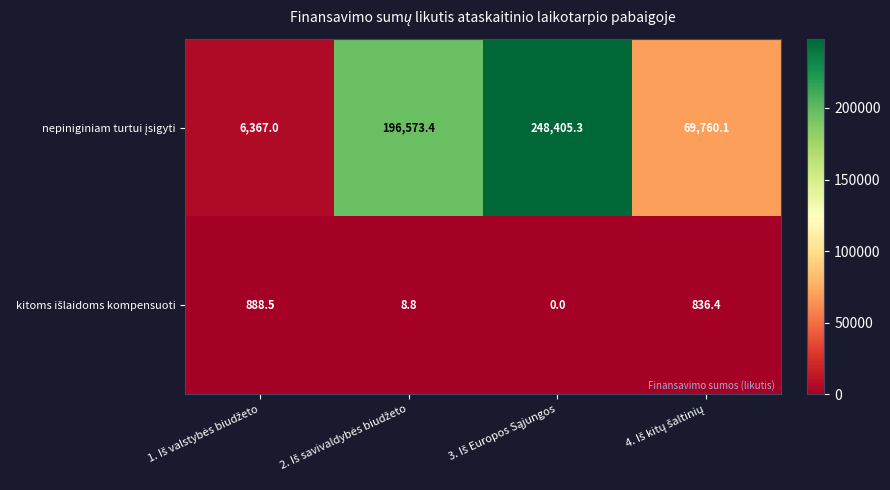

How many series are shown in this chart?

2